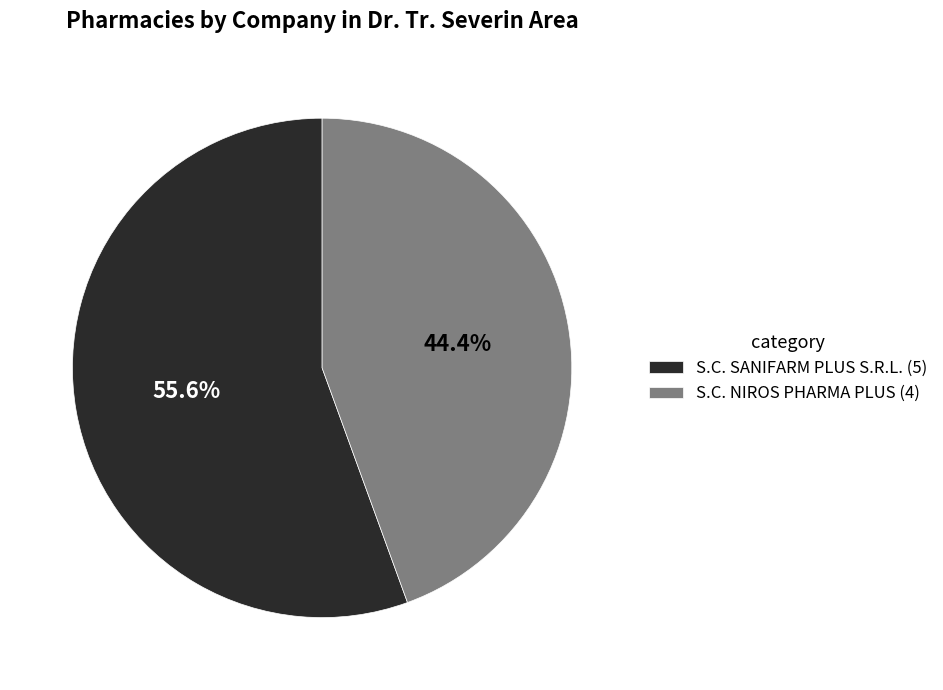

What is the ratio of the value at S.C. NIROS PHARMA PLUS to the value at S.C. SANIFARM PLUS S.R.L.?

0.8